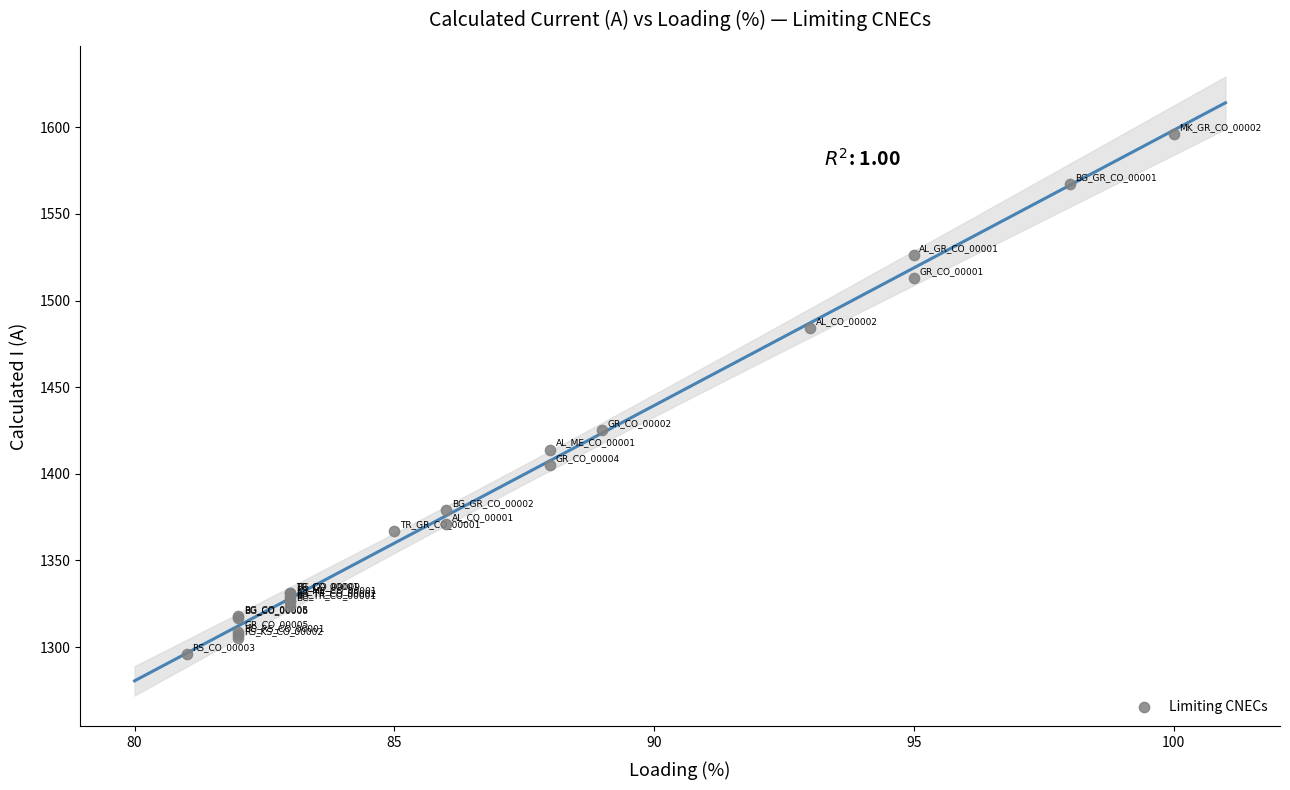

What Y value in the scatter plot is closest to 1446?

1425